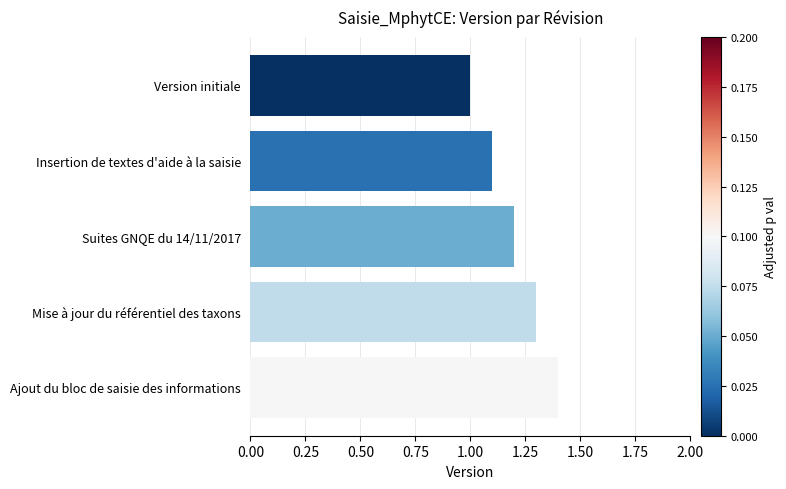

What is the greatest value displayed?

1.4